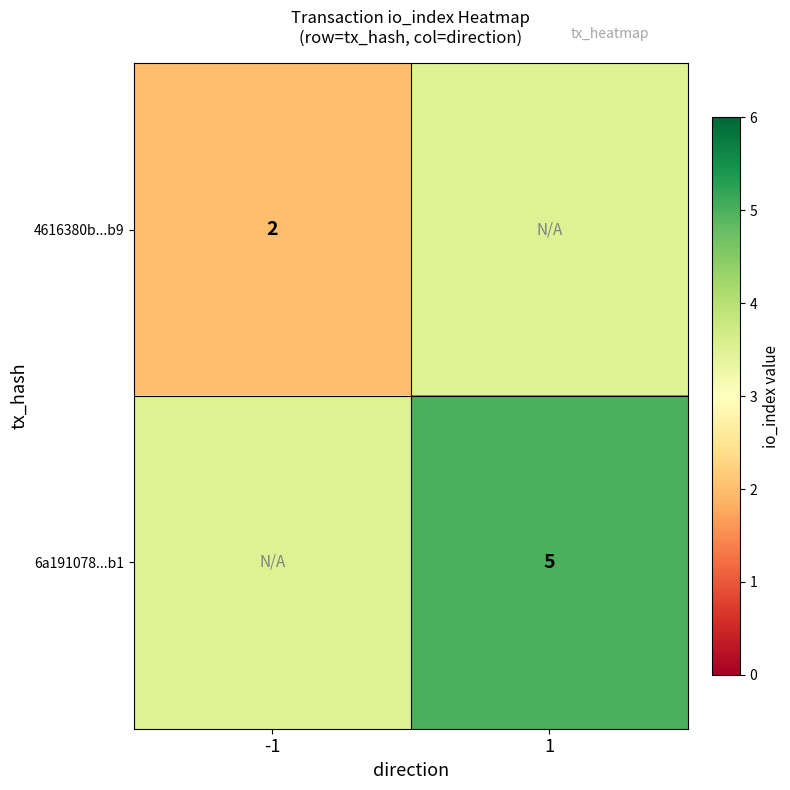

Is it true that 6a191078...b1 equals 3.4 at 1?

False